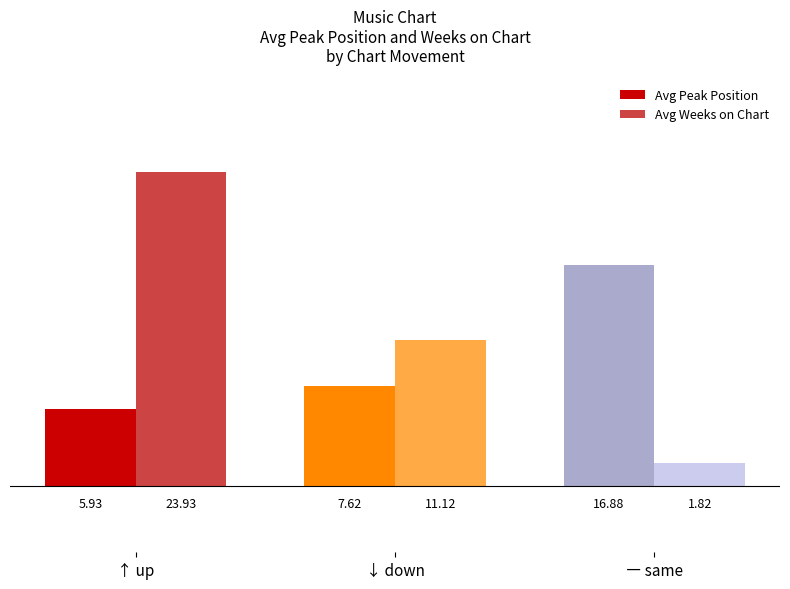

Which category has the lowest value across all series?

― same